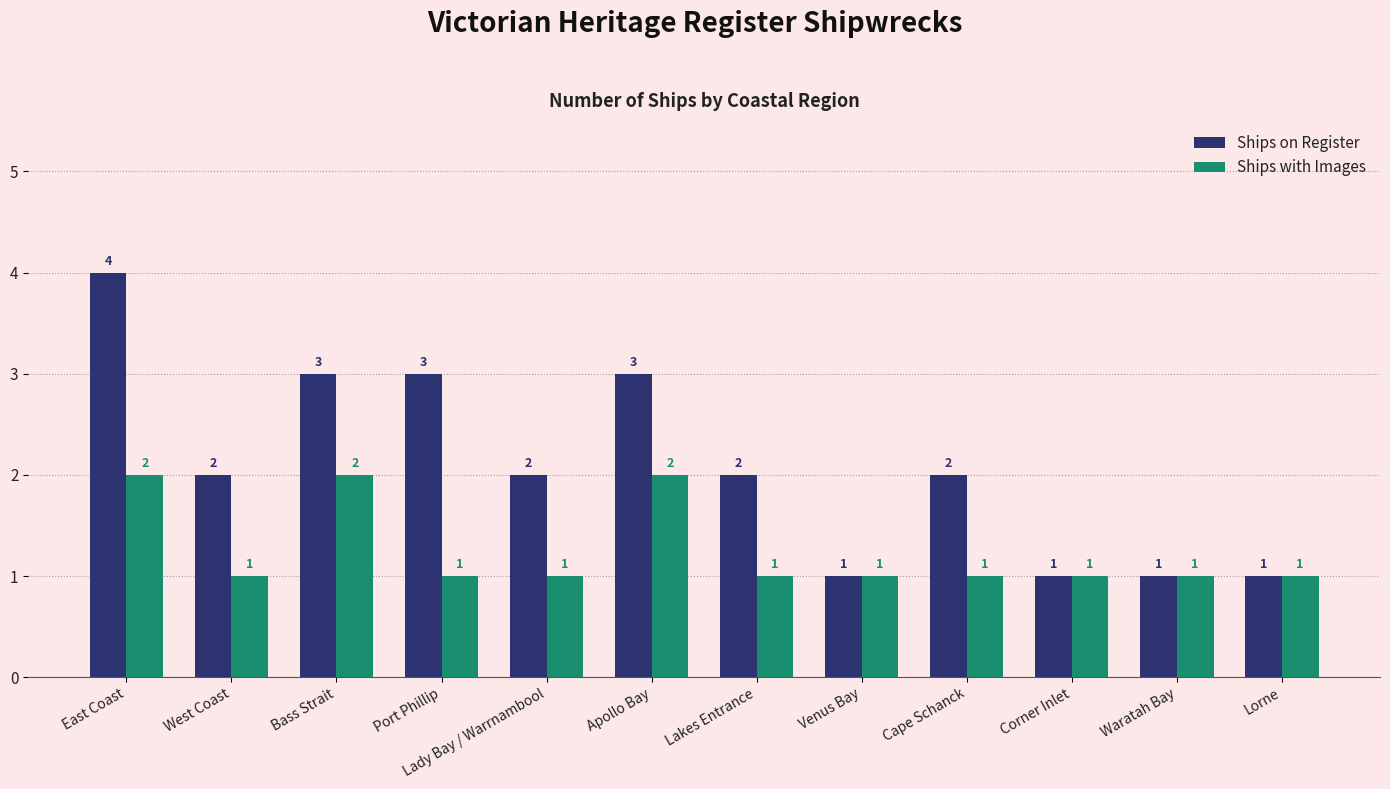

Is the value of Ships on Register at Bass Strait greater than the value of Ships with Images at Lady Bay / Warrnambool?

Yes